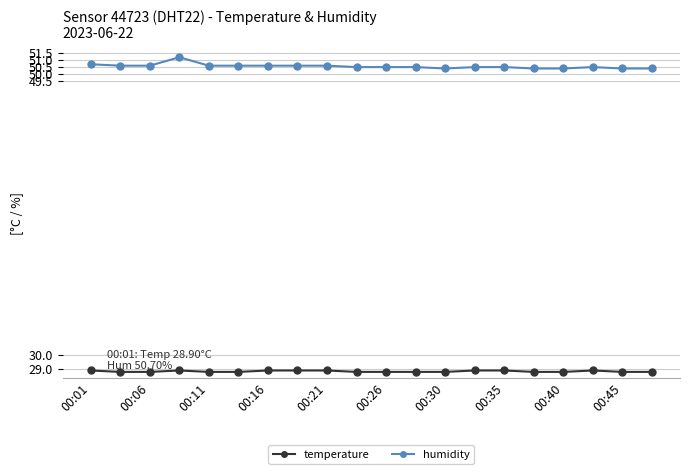

How many lines are shown in the chart?

2